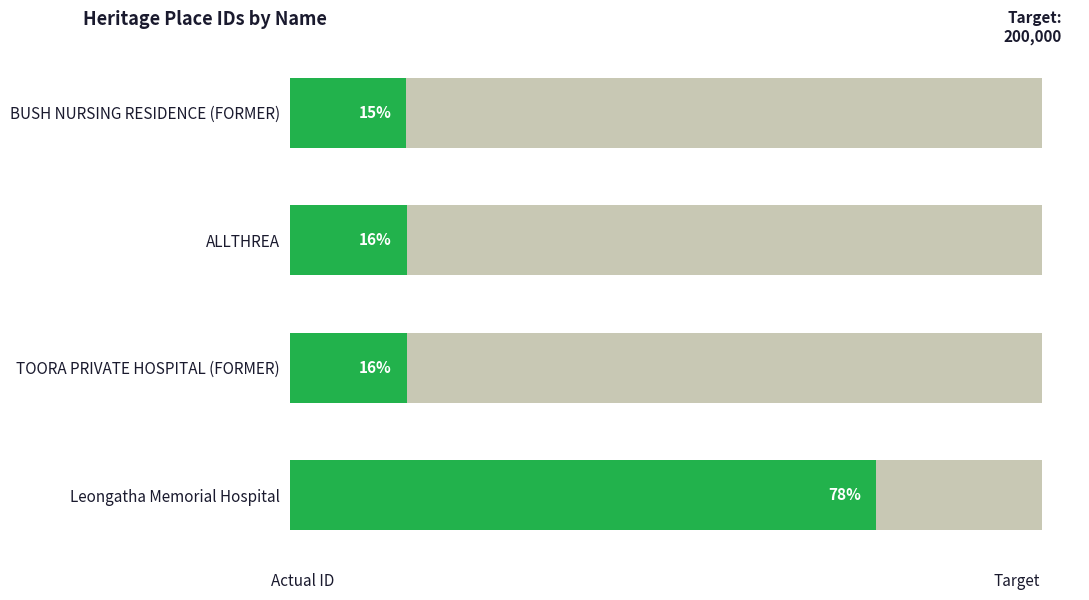

Which has a higher value, 25000 or 0?

25000